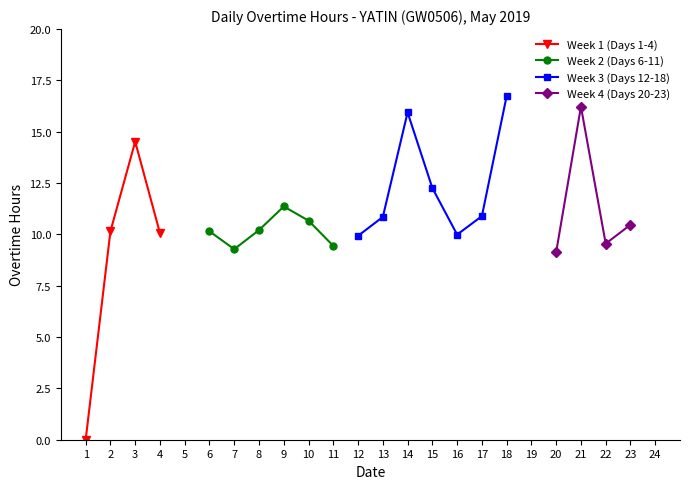

What is the sum of the Day 16-20 values at 3 and 1?

26.7